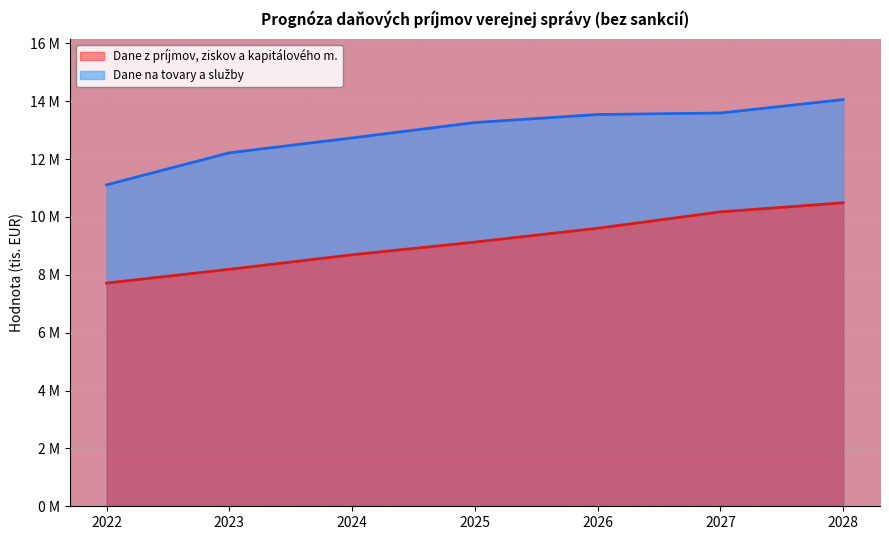

Between 2022 and 2025, which series saw the biggest shift?

Dane na tovary a služby